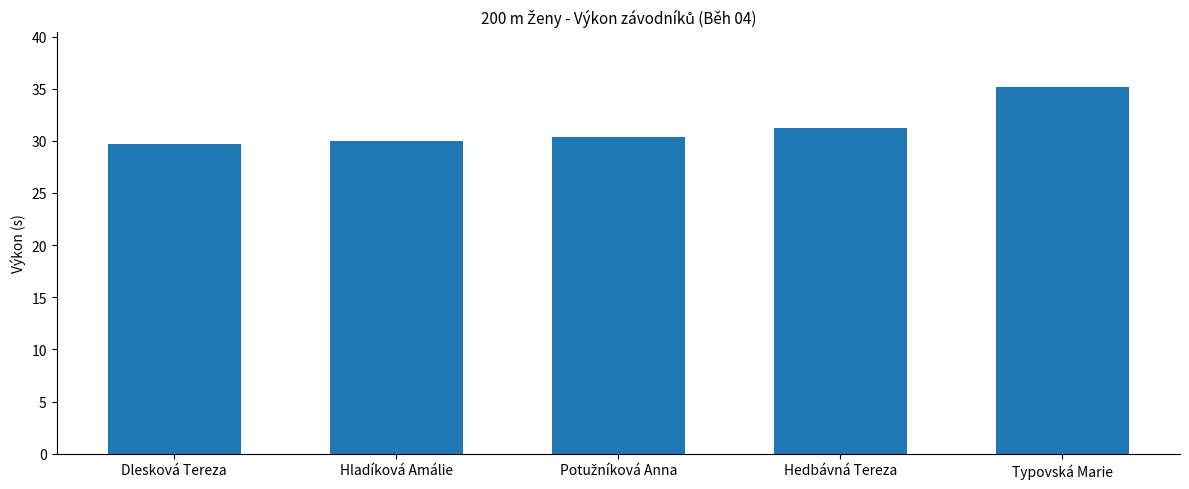

Reading right to left, extract all data points from this chart.

35.2	31.2	30.4	29.9	29.7